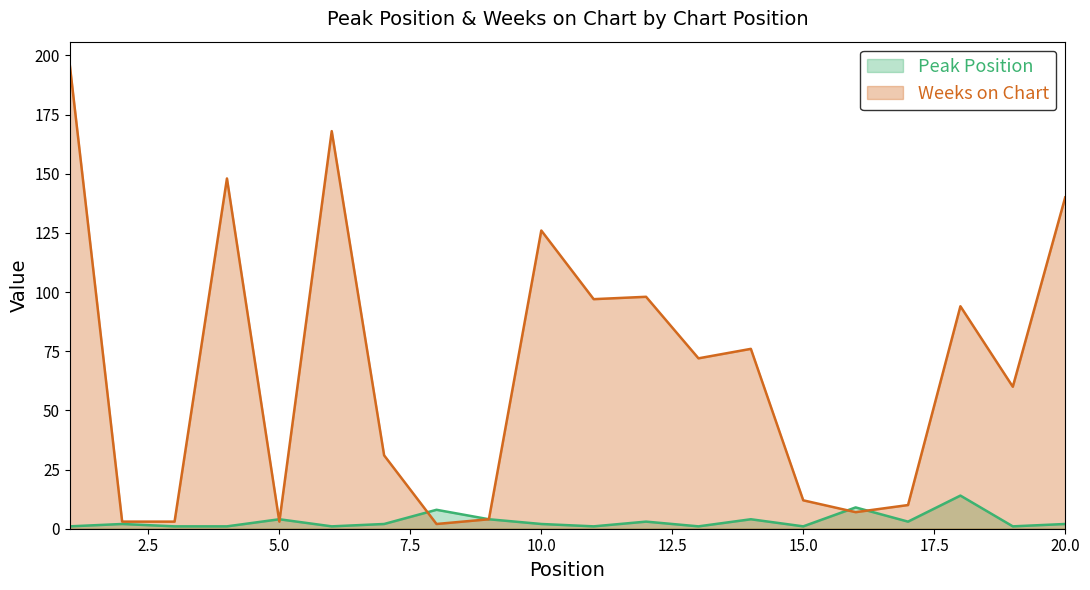

What is the value of the Peak Position point at the 8th from the left?

8